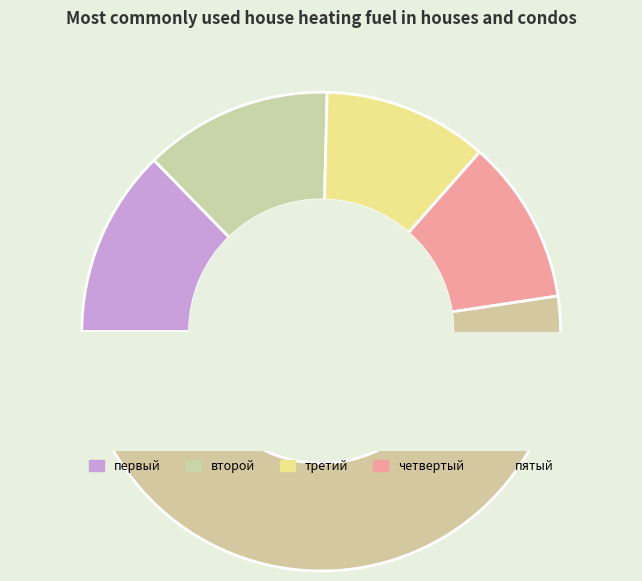

Does any single category account for the majority?

Yes